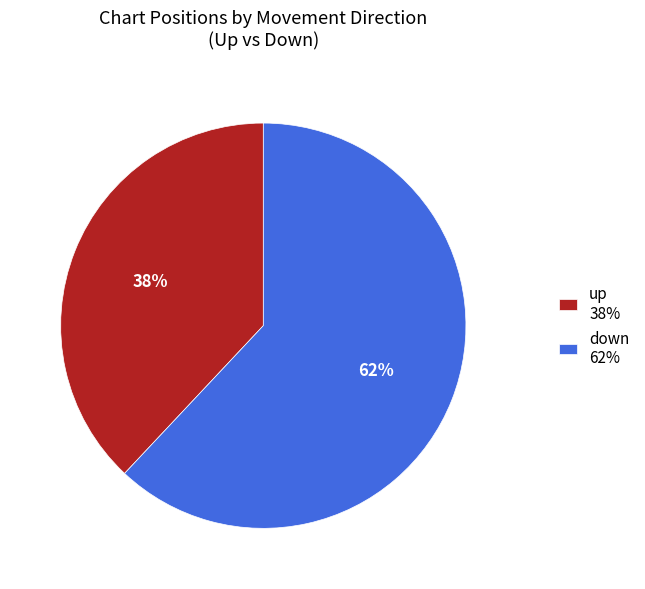

The down slice represents 49% of the pie. True or false?

False